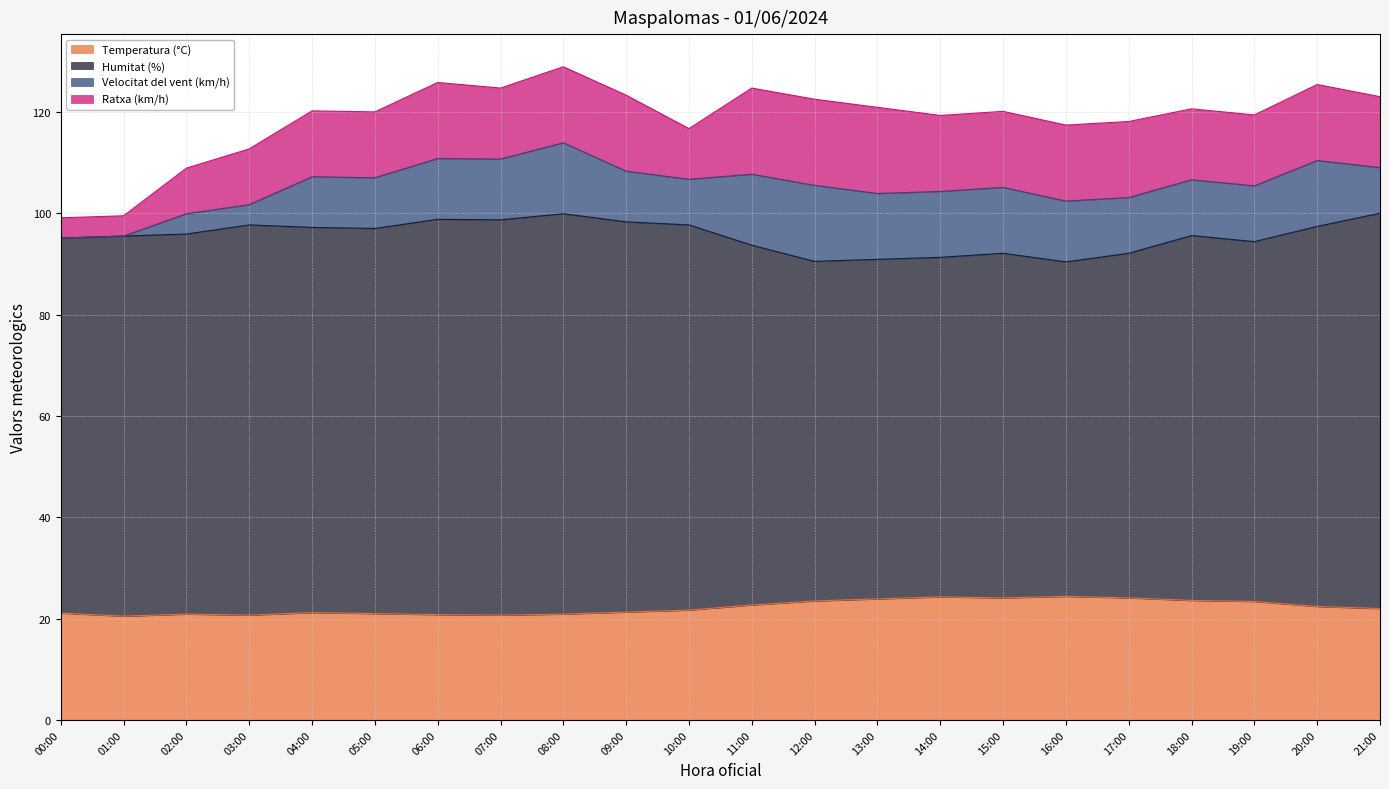

What is the minimum value for Temperatura (°C)?

20.5